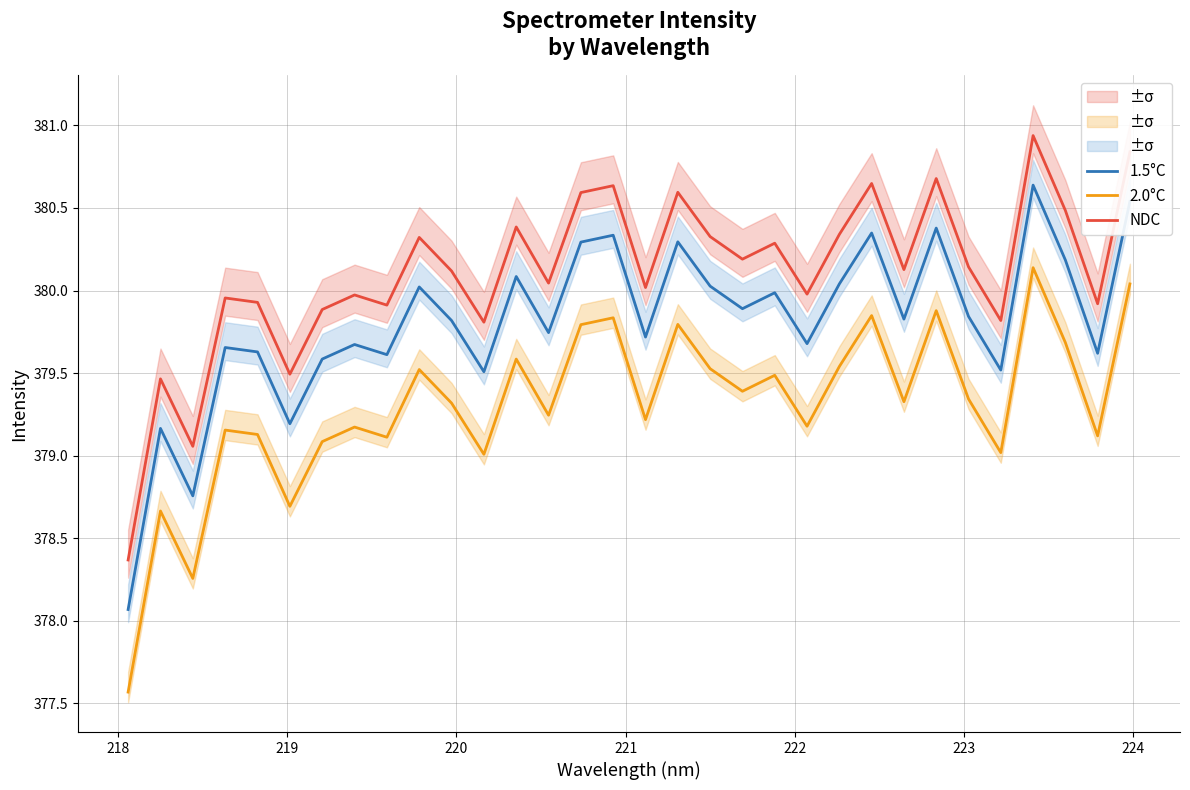

How many values in the 1.5°C series are below 379?

2